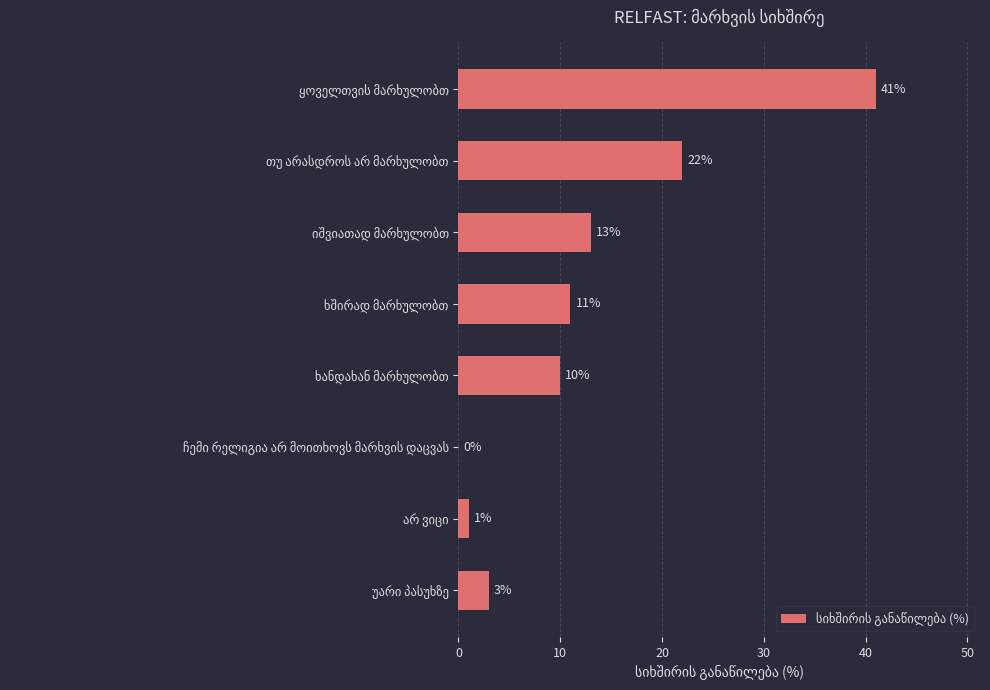

What is the sum of all values?

101